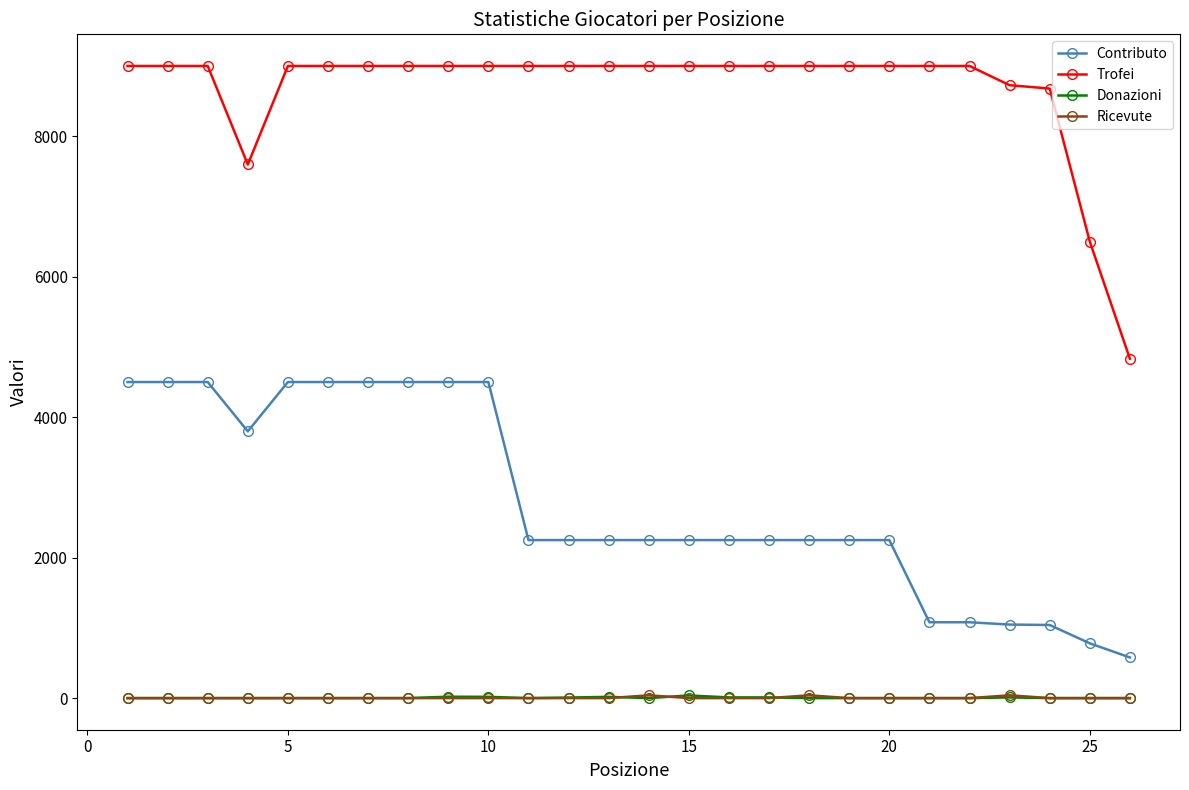

What is the highest value of the Contributo series?

4500